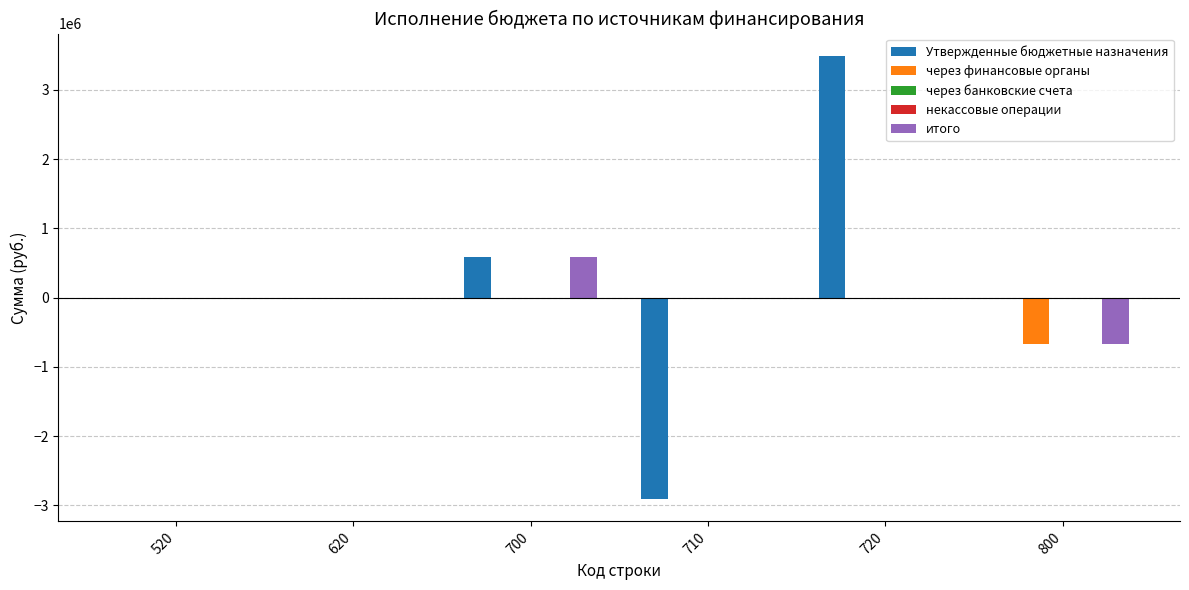

At which category does the chart reach its minimum across all series?

710